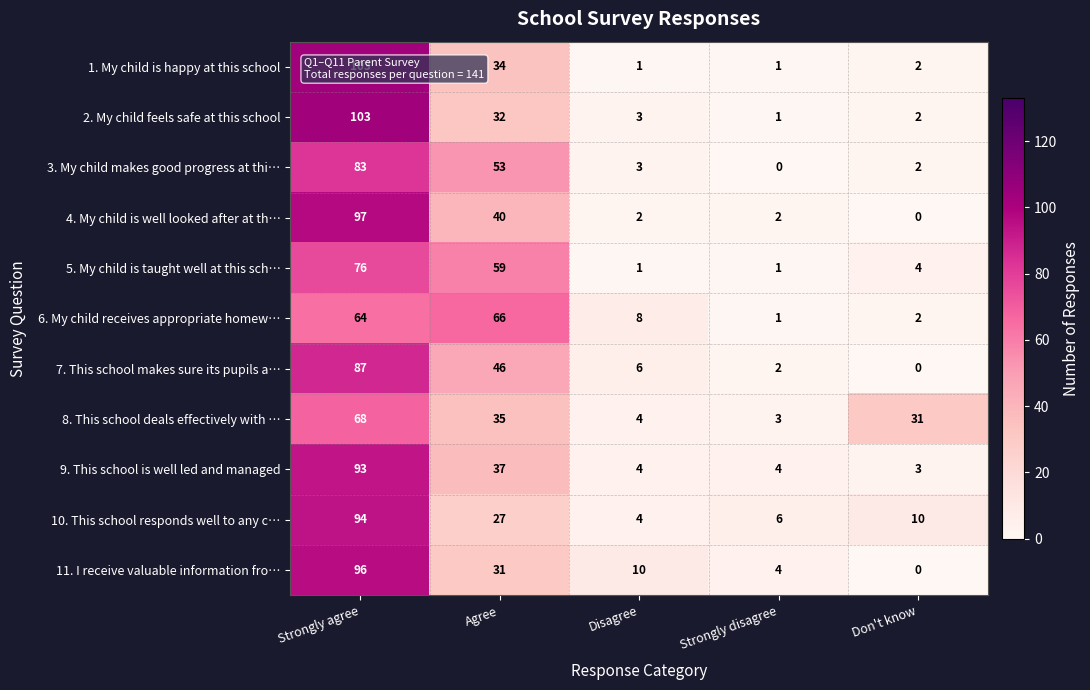

Read the 9. This school is well led and managed value at Agree, to the nearest 10.

40